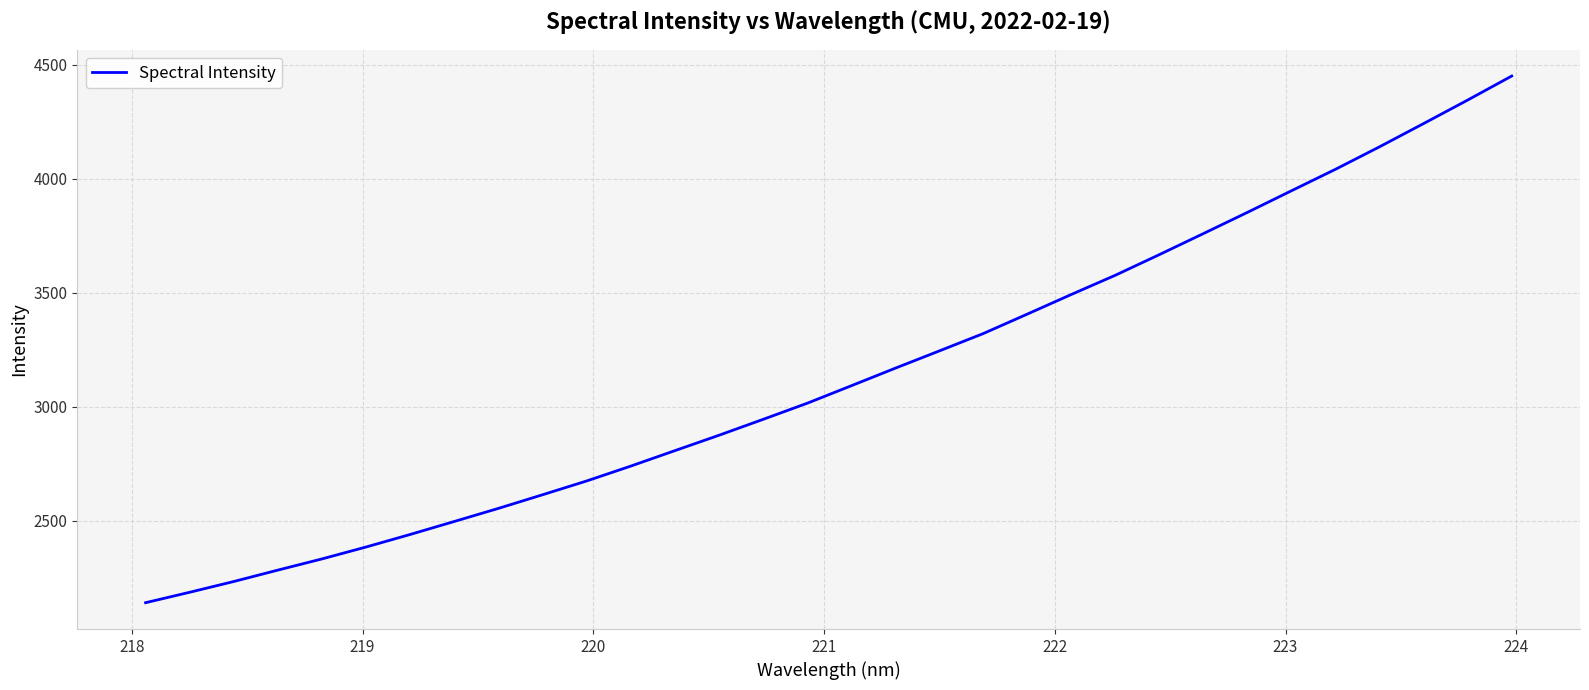

What is the maximum value shown in the chart?

4450.3